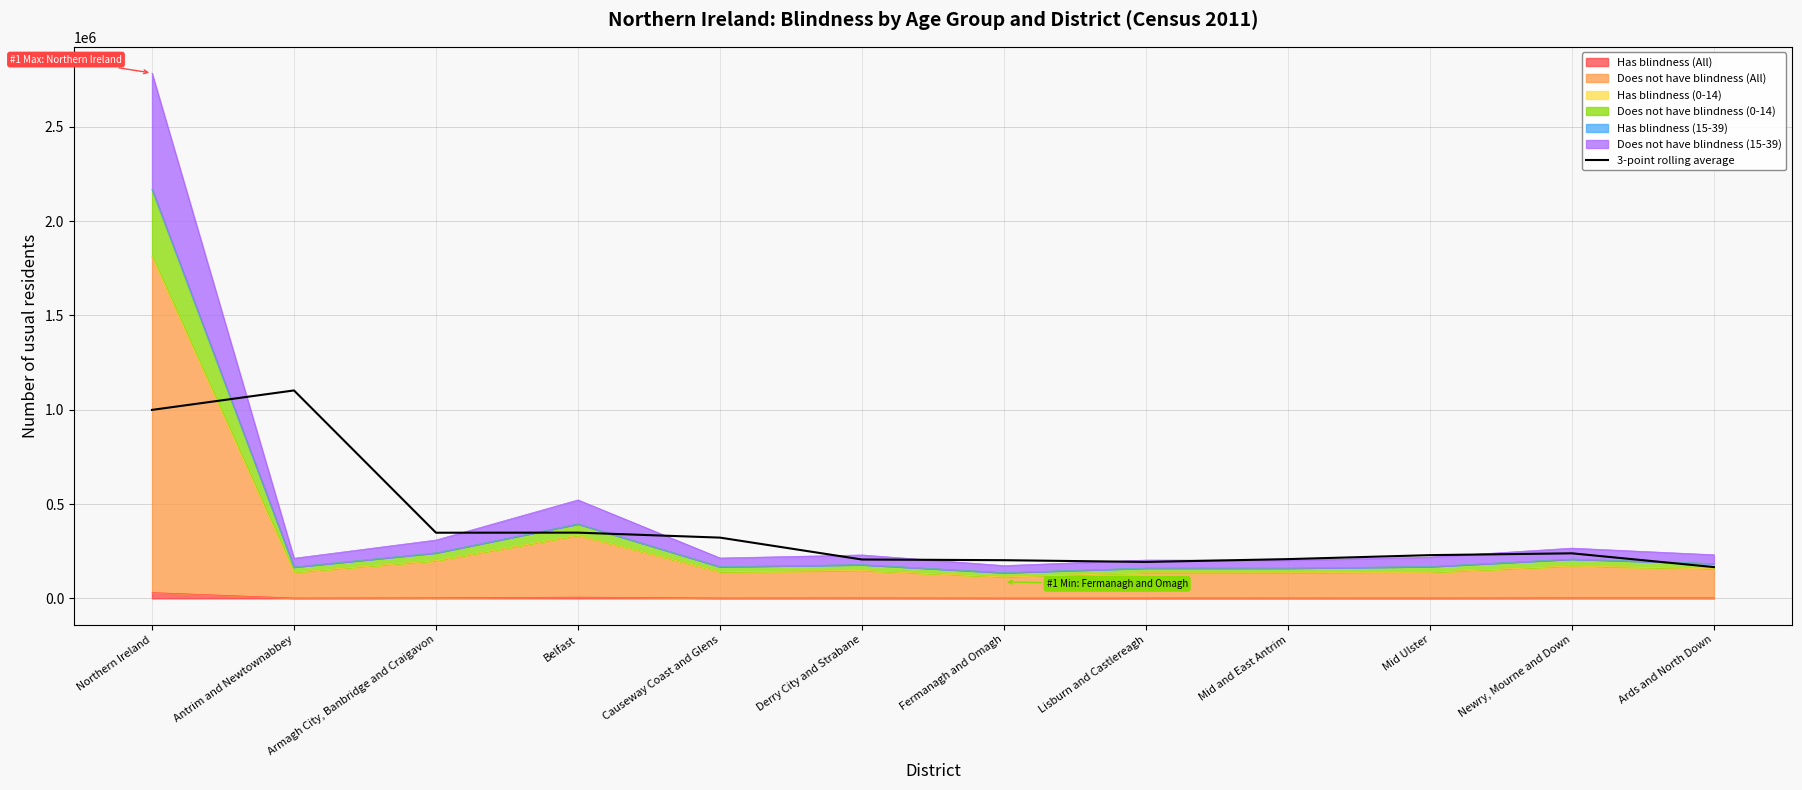

Does the chart display data point markers on the line(s)?

No